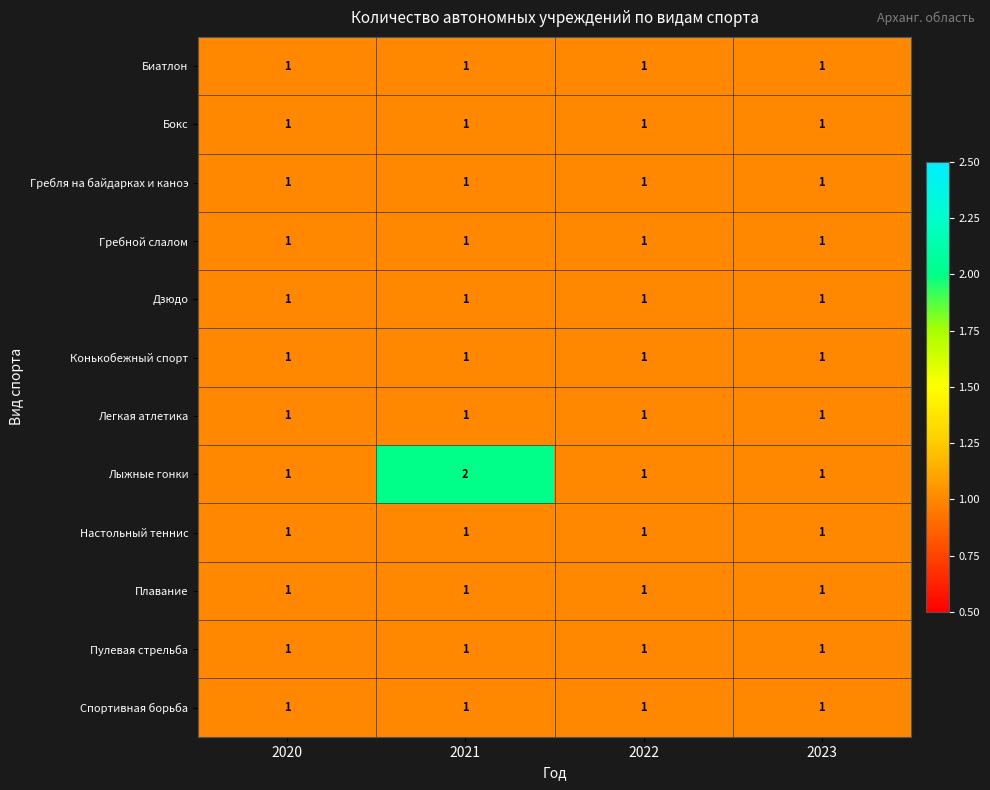

At which category does the chart reach its peak across all series?

2021